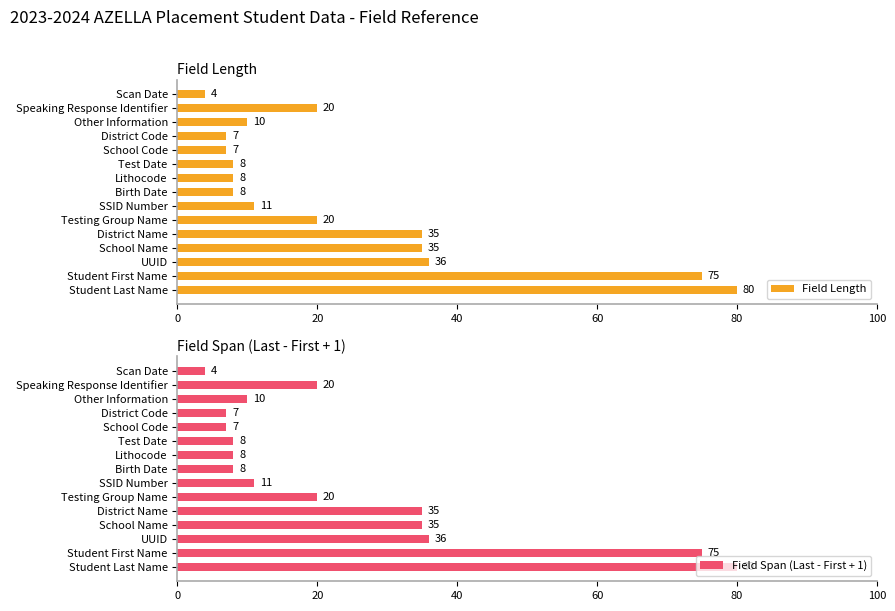

Reading left to right, list all the values displayed in this chart.

Field Length: 80	75	36	35	35	20	11	8	8	8	7	7	10	20	4
Field Span (Last - First + 1): 80	75	36	35	35	20	11	8	8	8	7	7	10	20	4